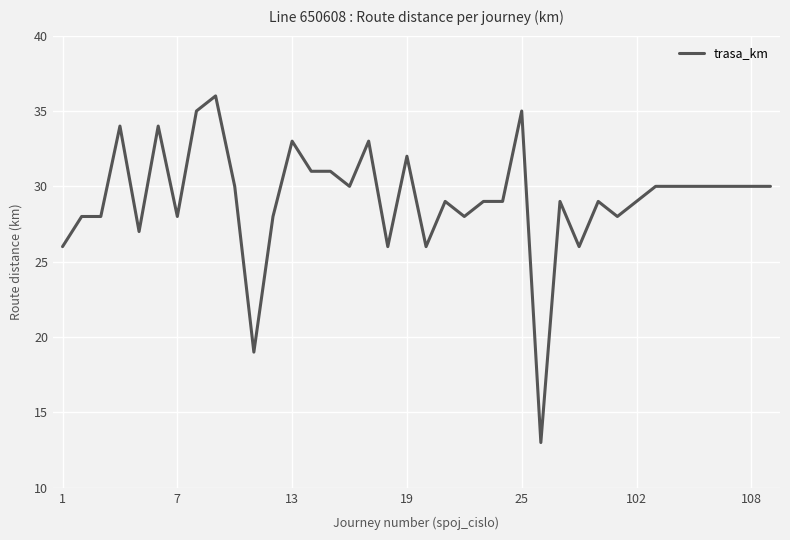

What is the smallest value displayed?

13